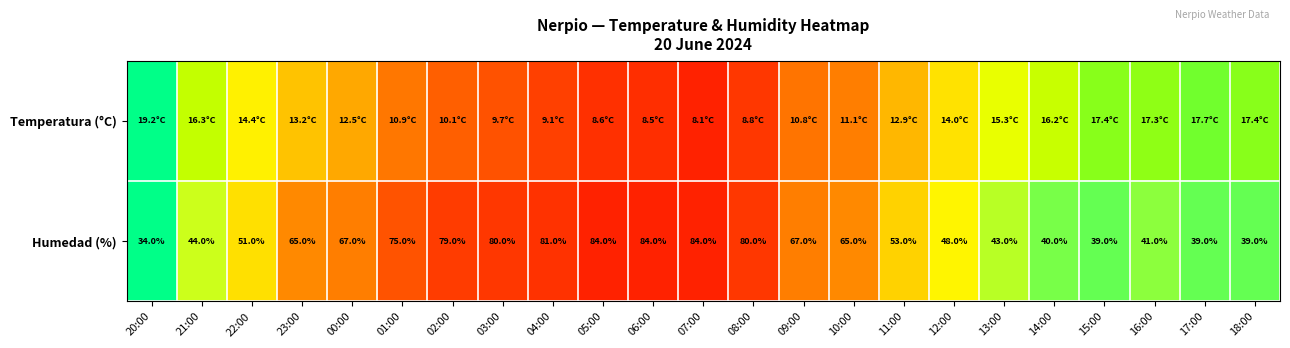

What is the approximate value of 07:00 at 1?

84.0